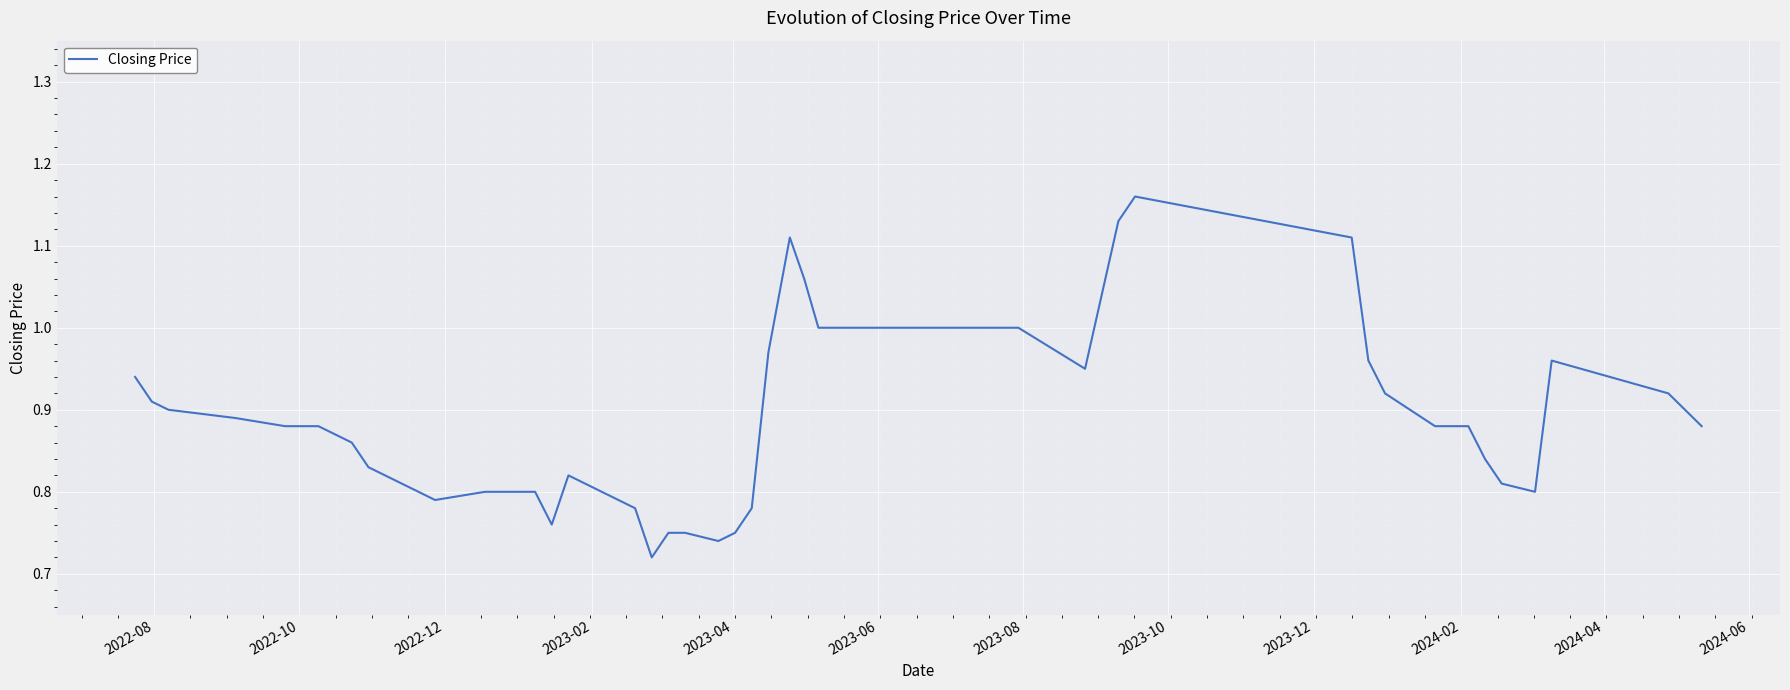

Does the chart have visible grid lines?

Yes